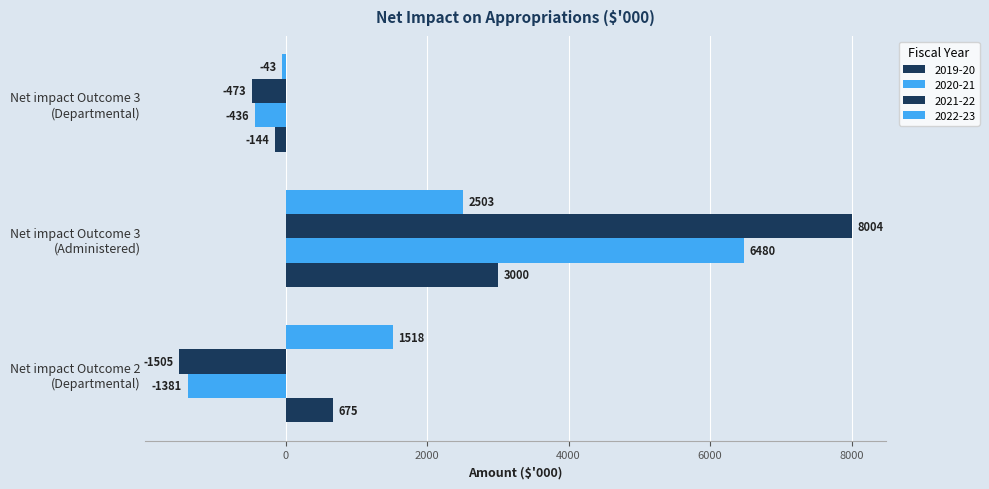

What is the spread (max minus min) of values at Net impact Outcome 3
(Administered)?

5501